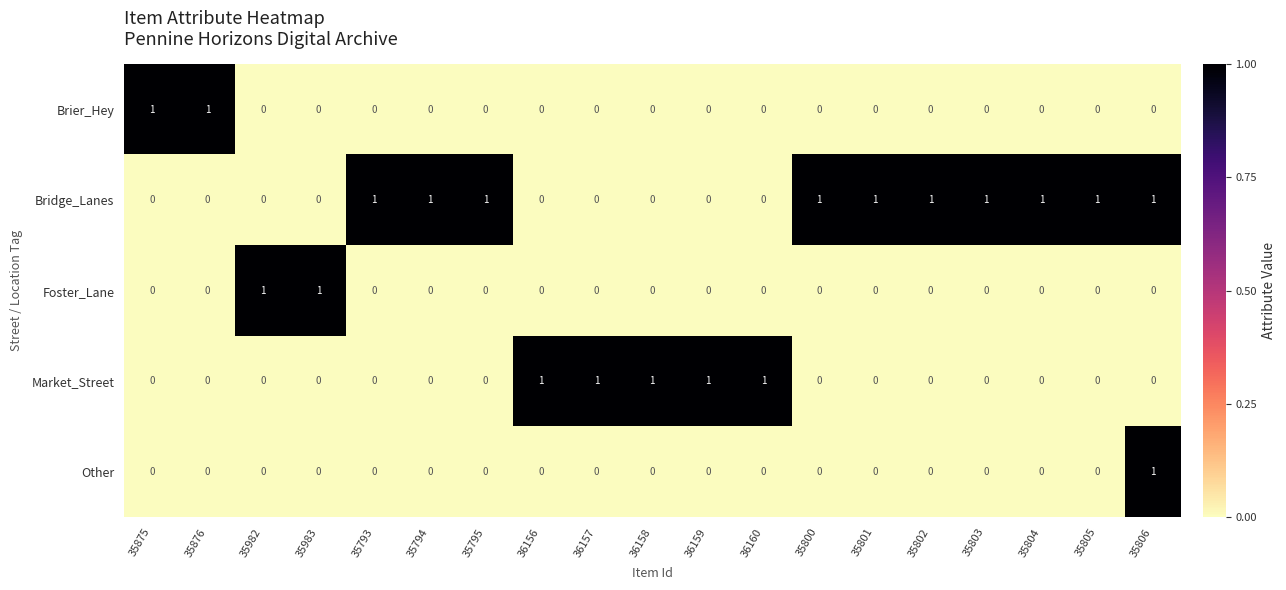

The Brier_Hey series shows 0 at 35806. True or false?

True